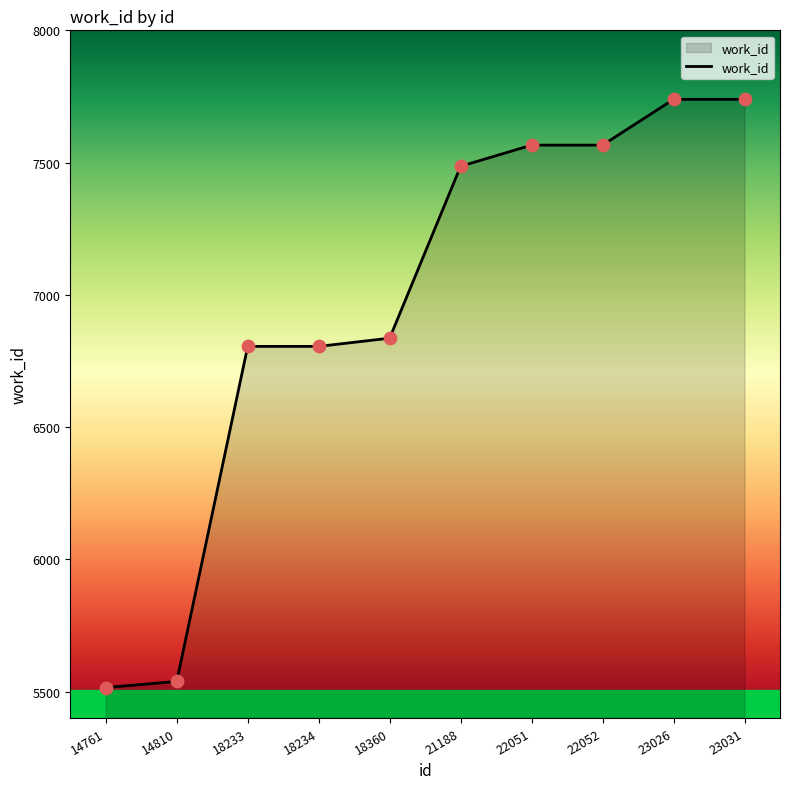

Which has a higher value, 14810 or 23026?

23026